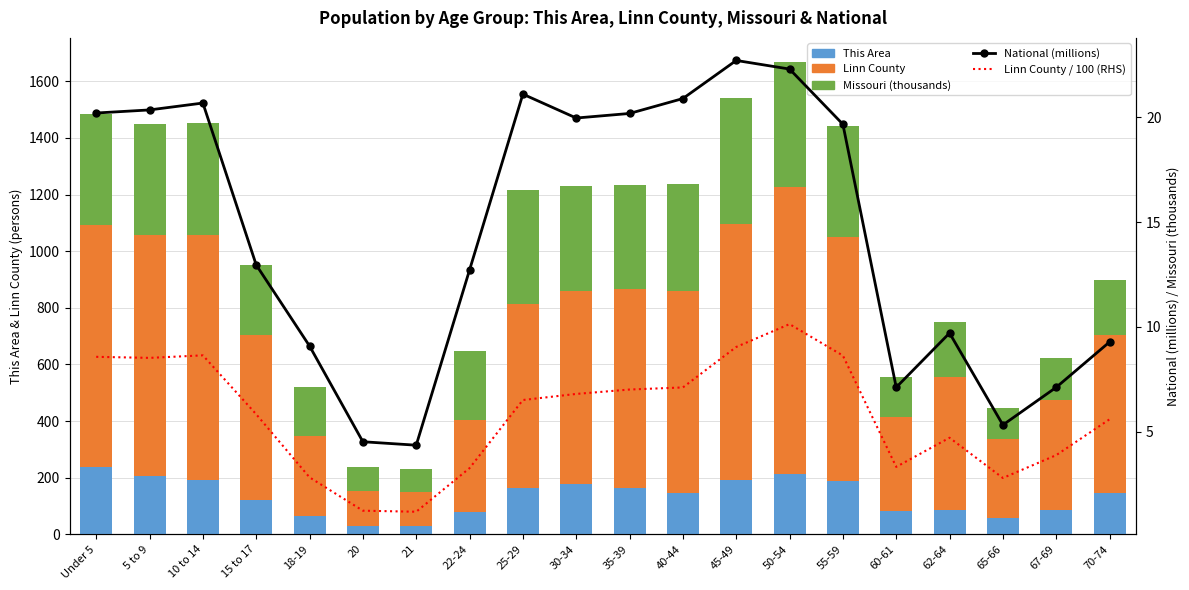

How many data points in This Area are less than 147?

10